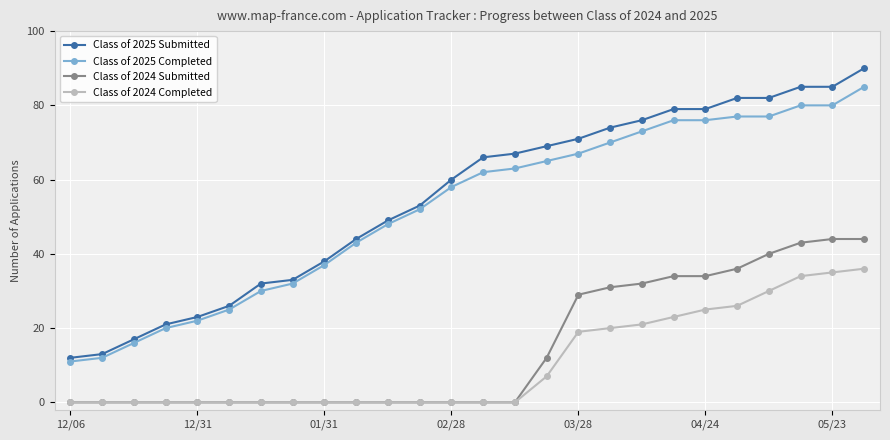

How many data points does each series have?

26